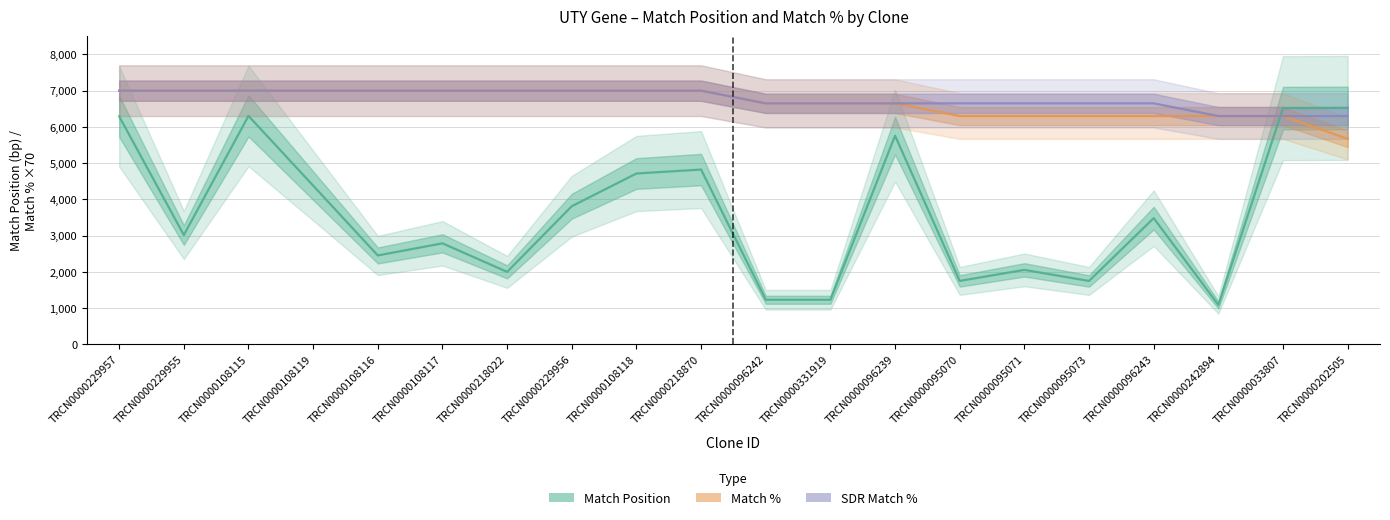

True or false: SDR Match % and Match % cross at least once.

False